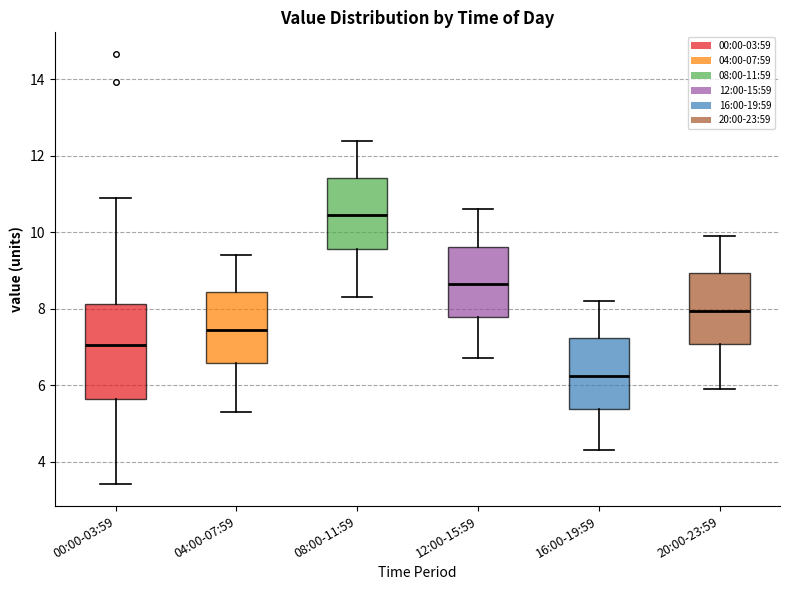

Where is the upper edge of the box for 16:00-19:59 on the y-axis? The values are not printed on the chart, so give them approximately, as read against the axis.

7.2